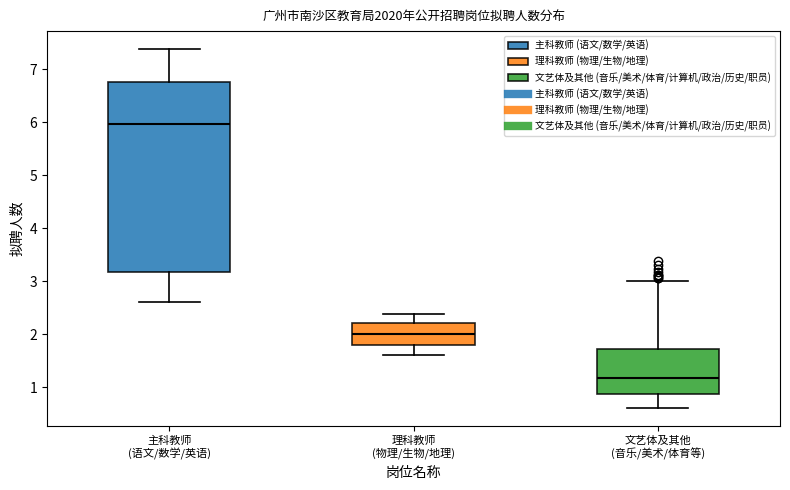

Comparing the boxes themselves (not the whiskers), which one is the tallest?

主科教师 (语文/数学/英语)